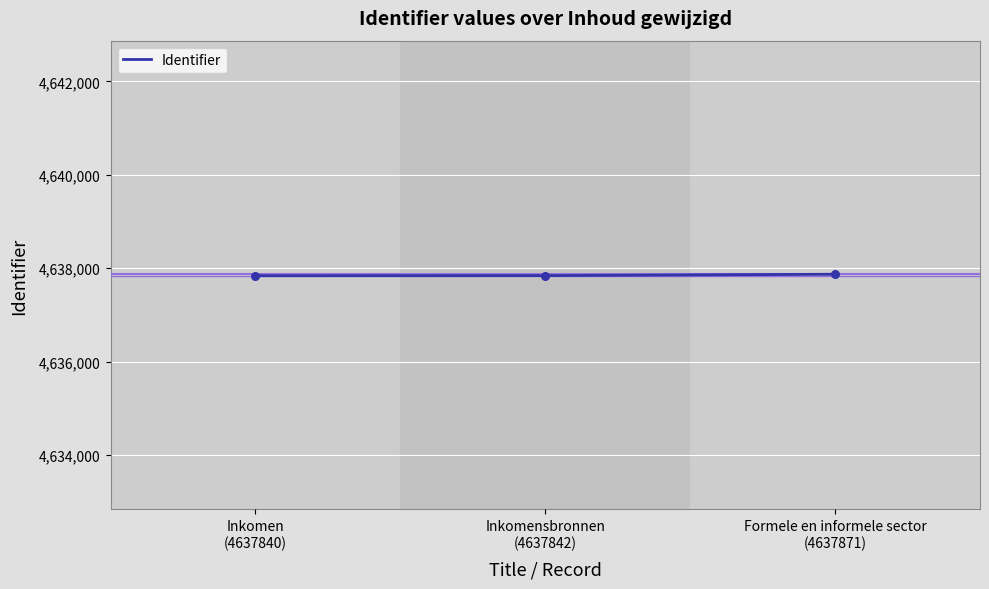

What is the change in value from Inkomensbronnen
(4637842) to Formele en informele sector
(4637871)?

+29